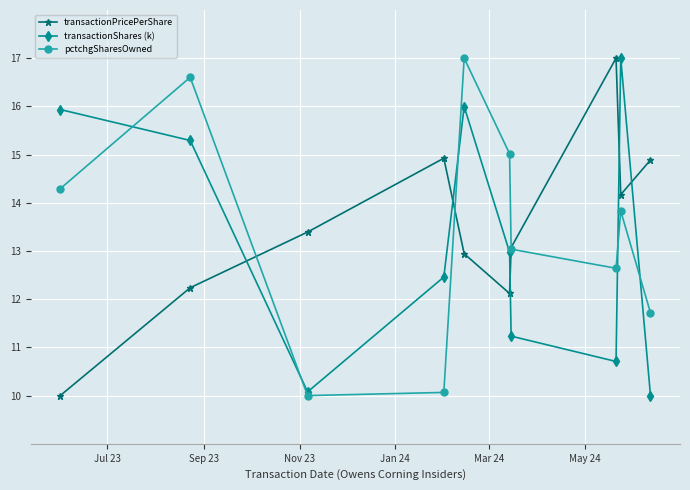

What is the value of the pctchgSharesOwned point at the 6th from the left?

15.0